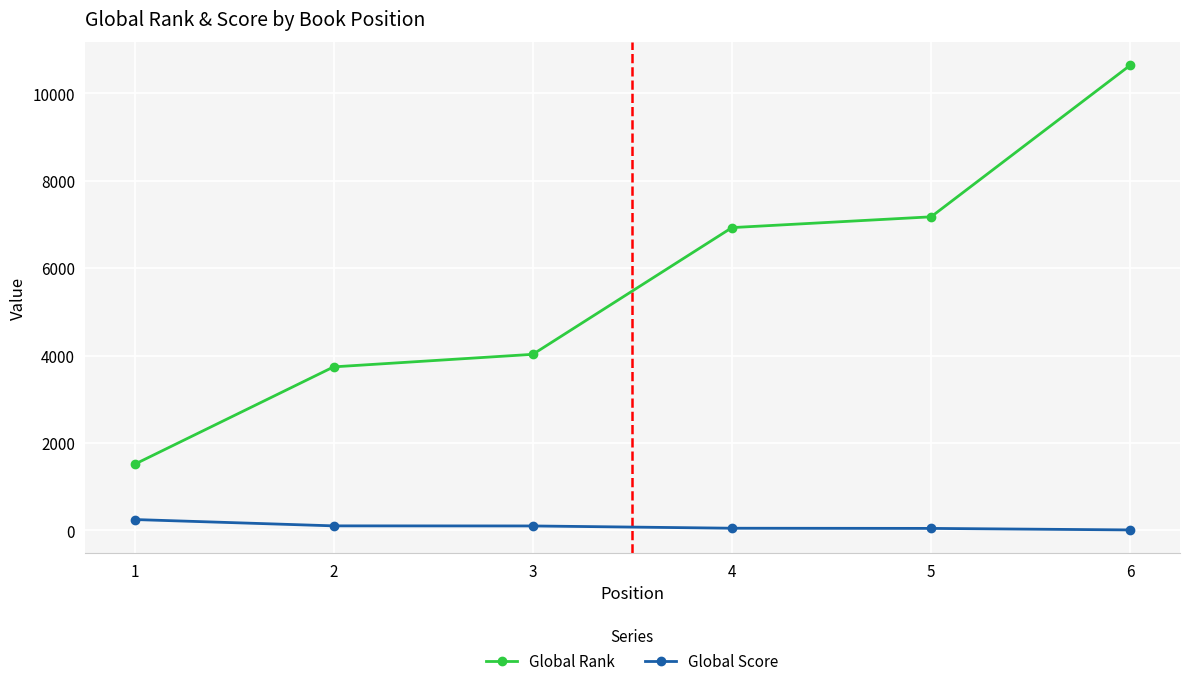

Which series has the largest total across all categories?

Global Rank